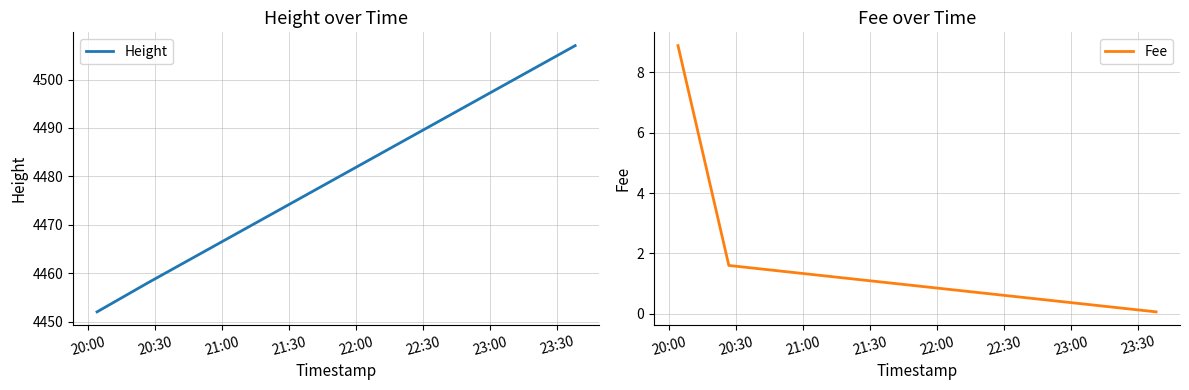

What is the maximum value for Fee?

8.9